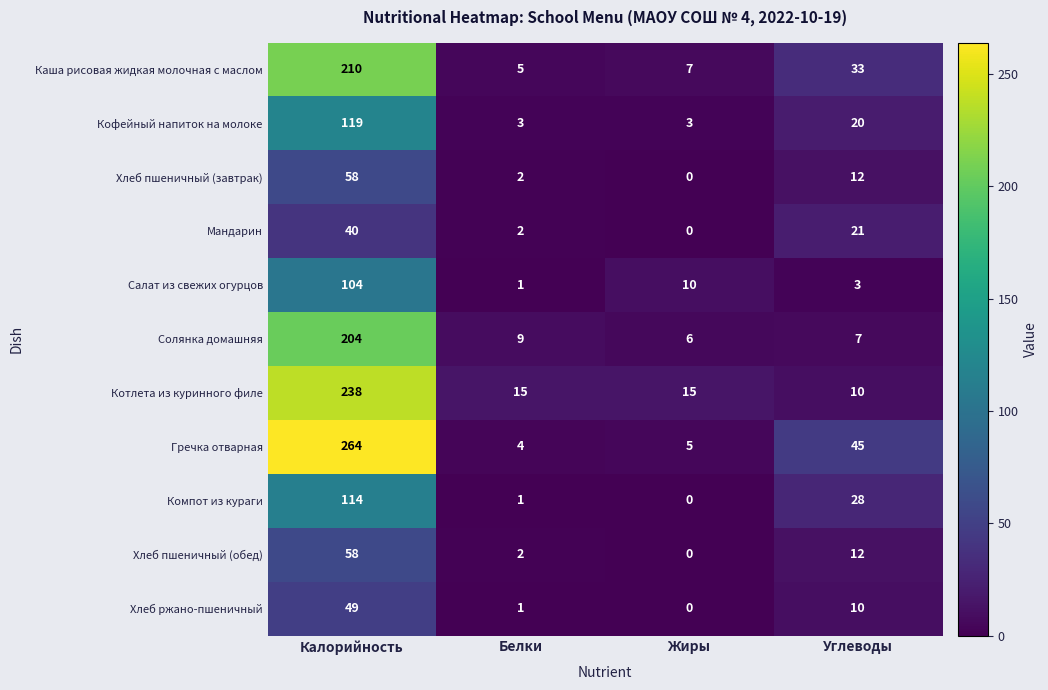

Which label corresponds to the largest value in the chart?

Калорийность